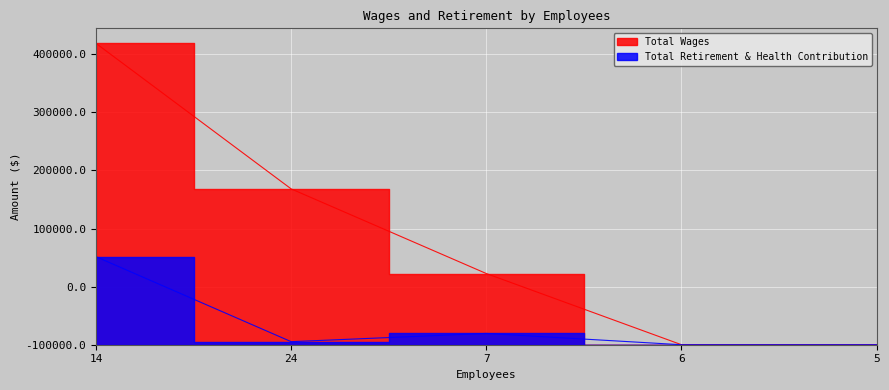

True or false: Total Wages has more than 2 interior local peaks.

False